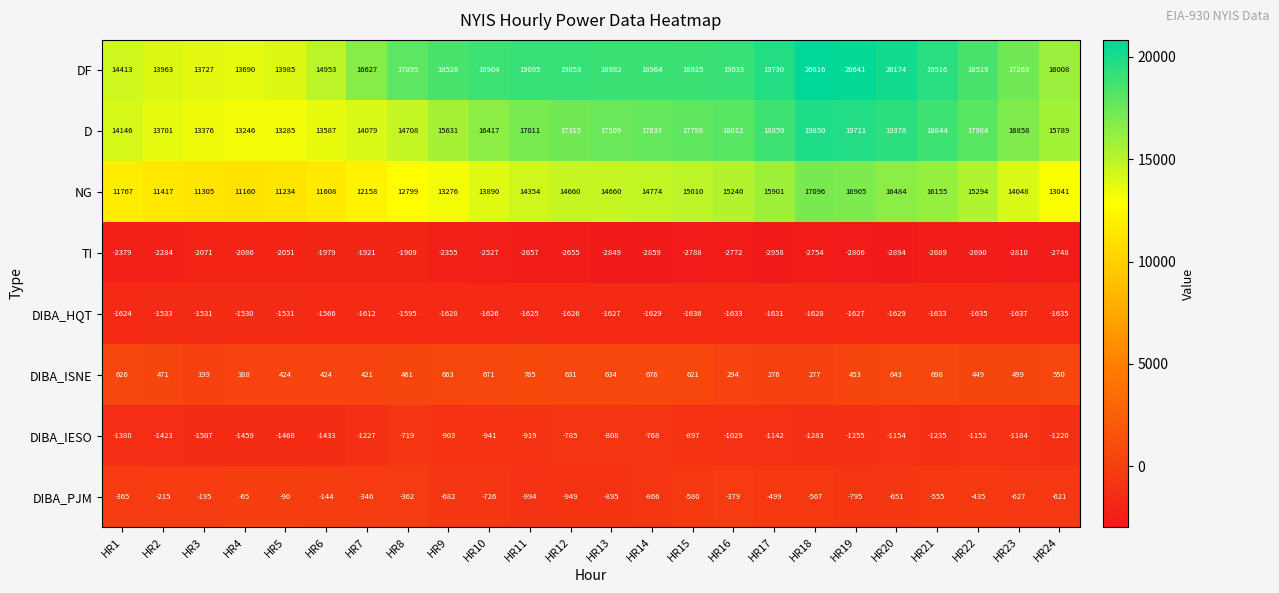

What is the total value across all series at HR18?

51807